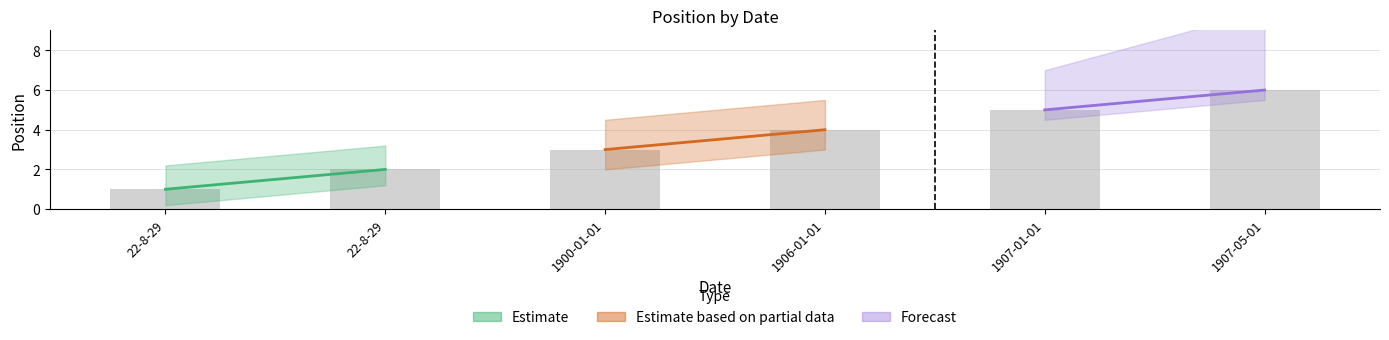

List the labels in order of value, largest first.

1907-05-01, 1907-01-01, 1906-01-01, 1900-01-01, 22-8-29, 22-8-29